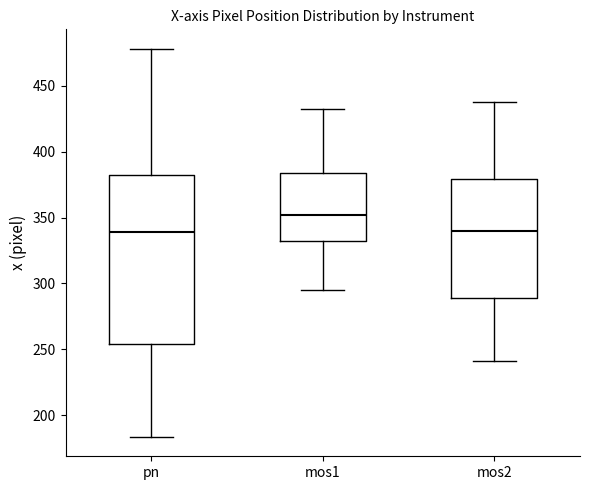

Which box is the tallest, from its lower edge to its upper edge?

pn